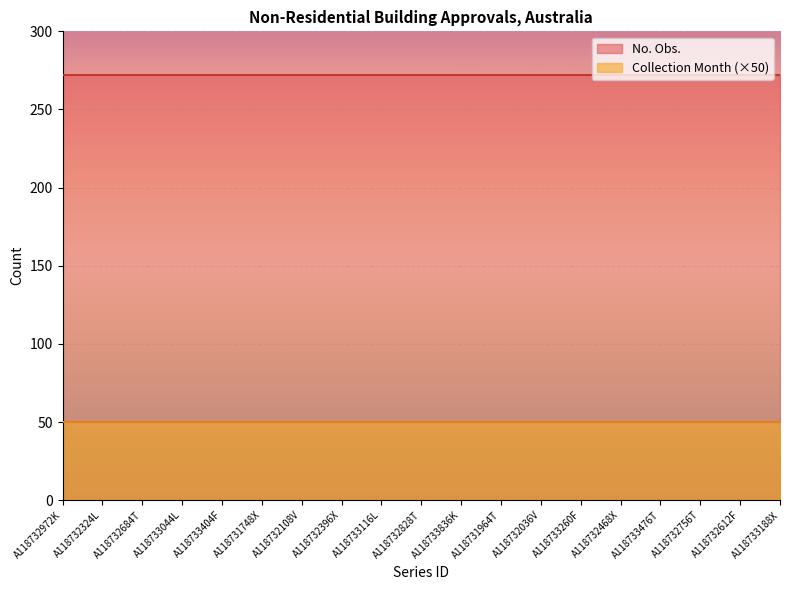

What is the minimum value shown in the chart?

50